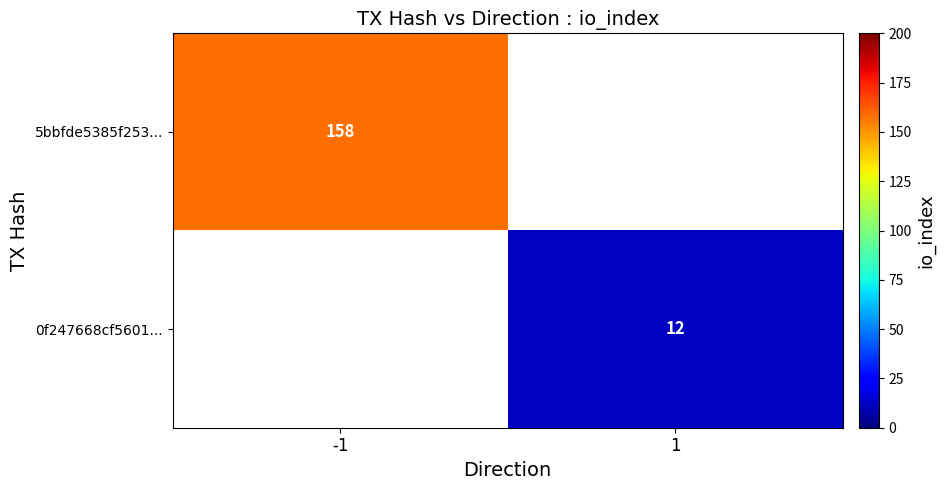

Count the number of categories in the chart.

2